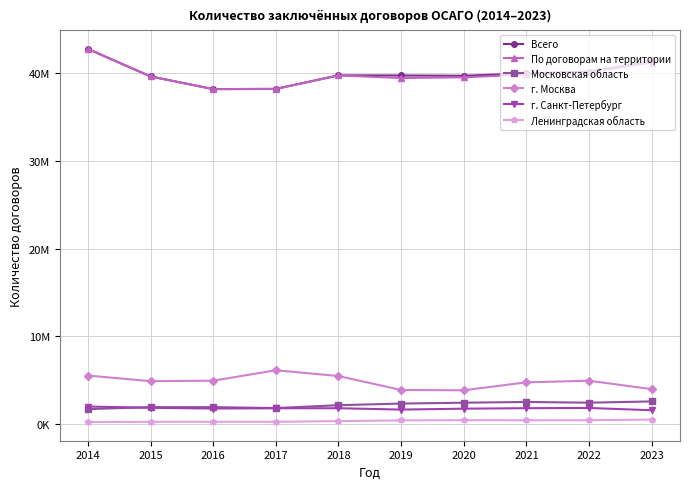

Between 2016 and 2017, which series saw the biggest shift?

г. Москва